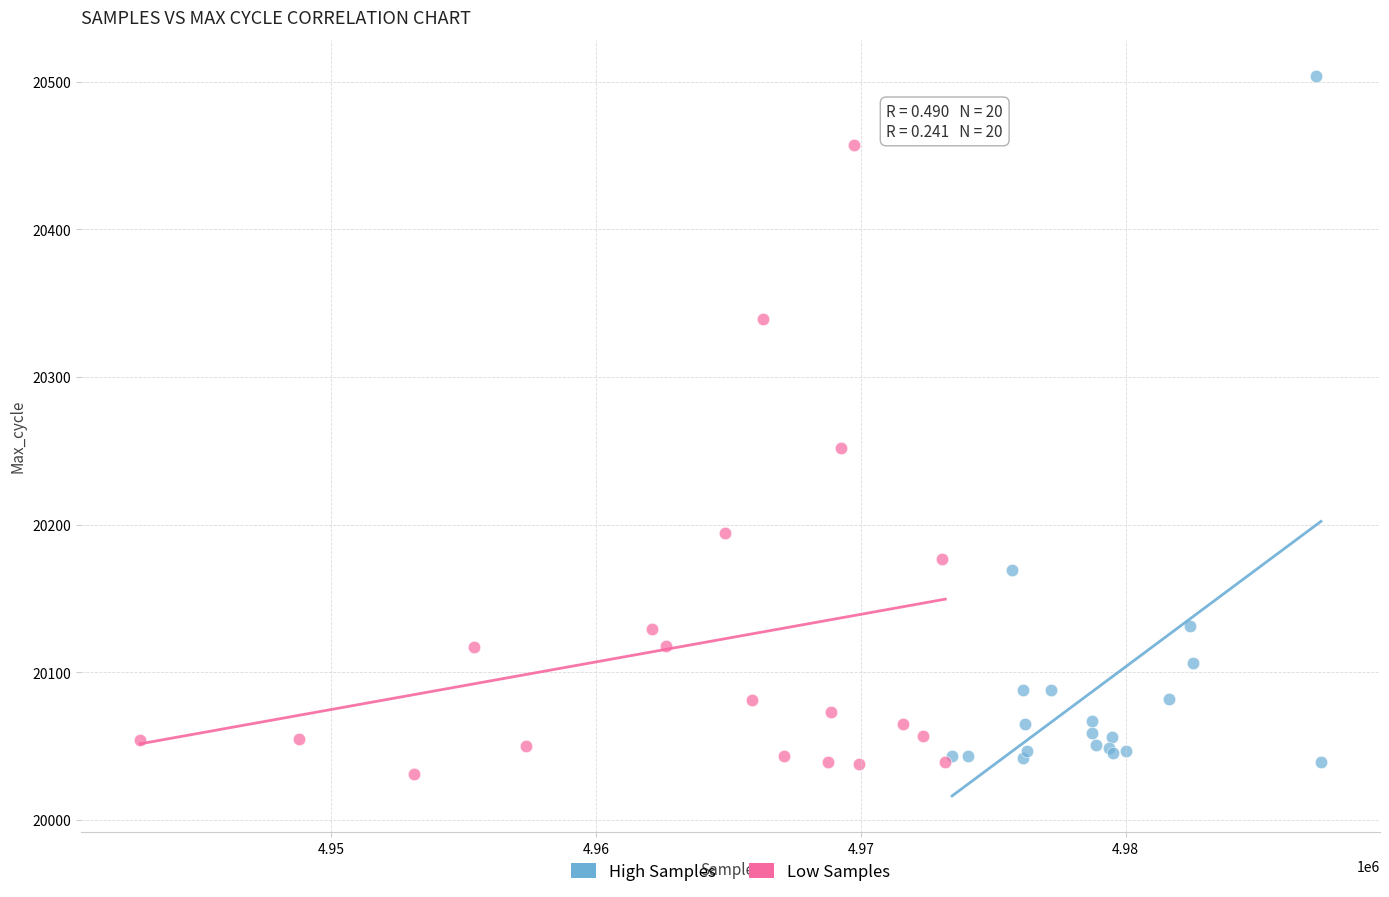

Which series has the widest spread of Y values?

High Samples